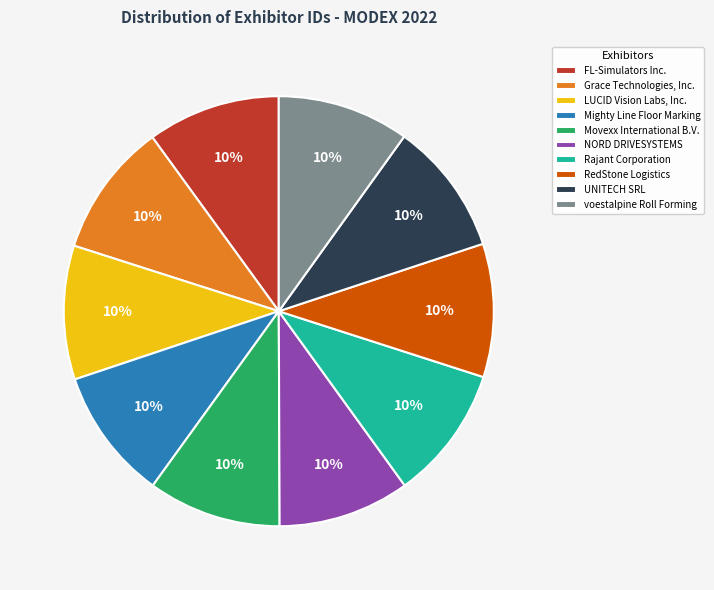

To the nearest percent, what is the average slice percentage?

10%